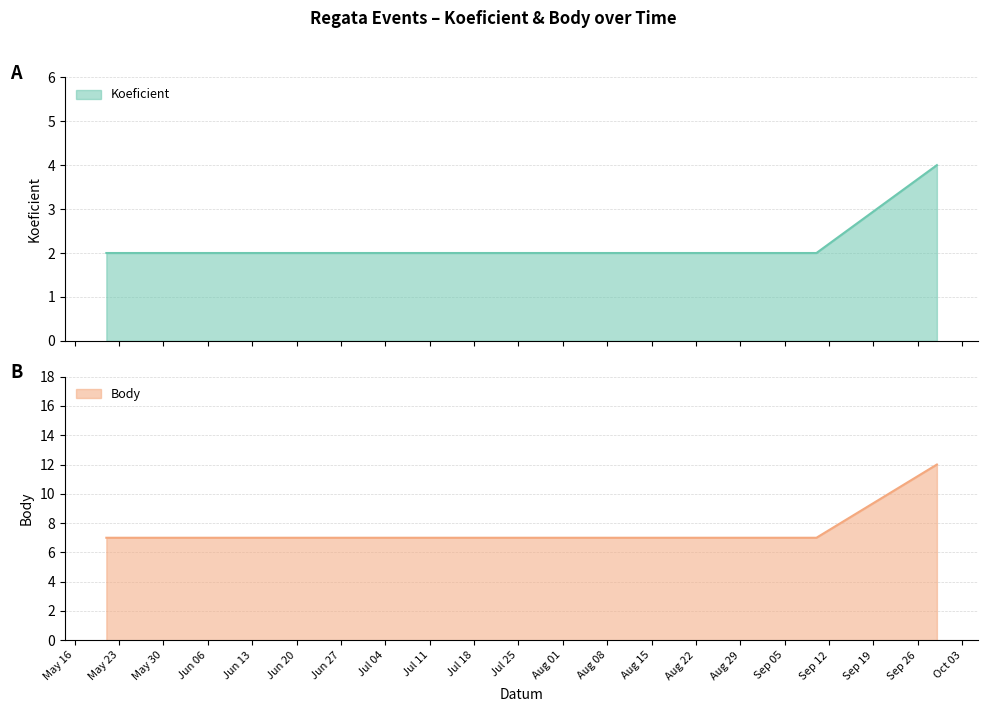

Count the Body values in the range 7 to 8.

4